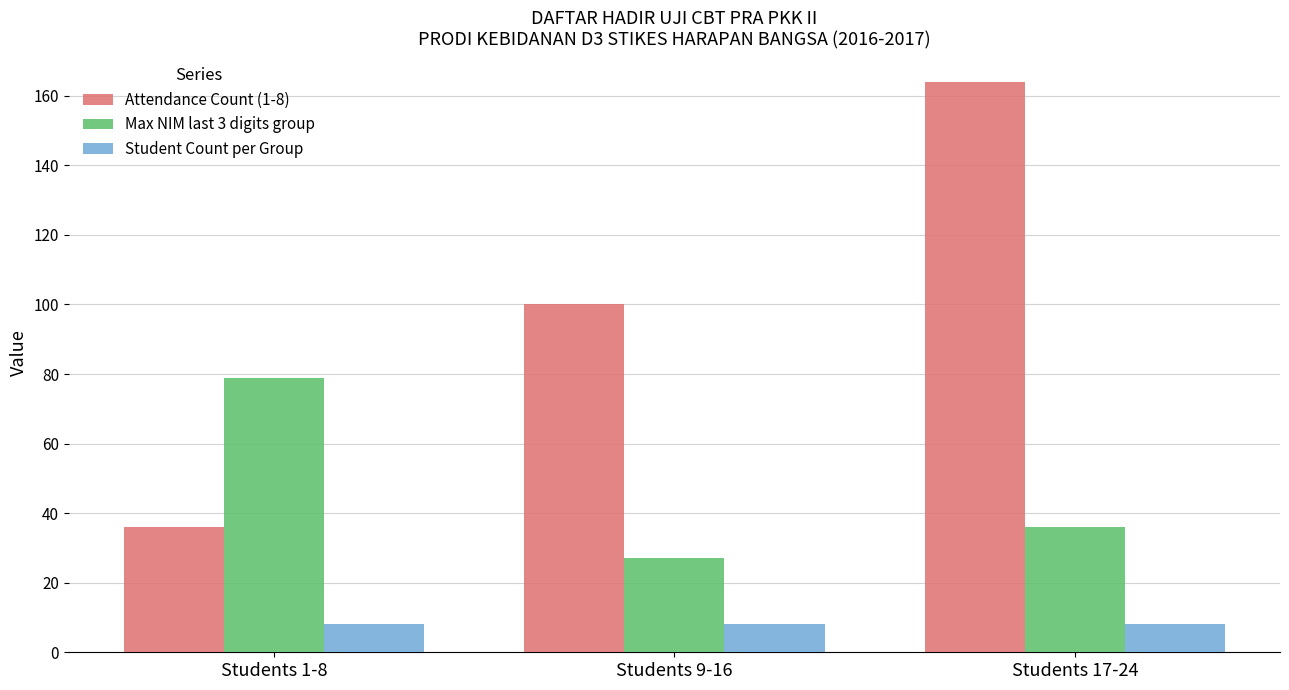

What is the maximum value shown in the chart?

164